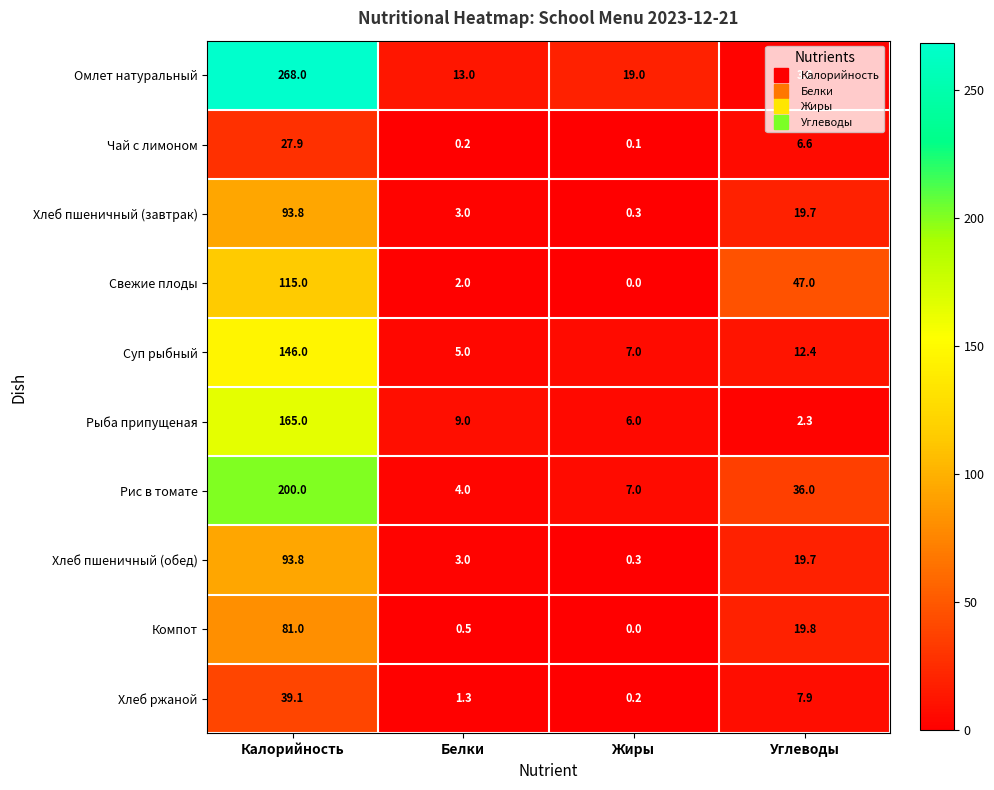

Is it true that Суп рыбный equals 4.7 at Углеводы?

False